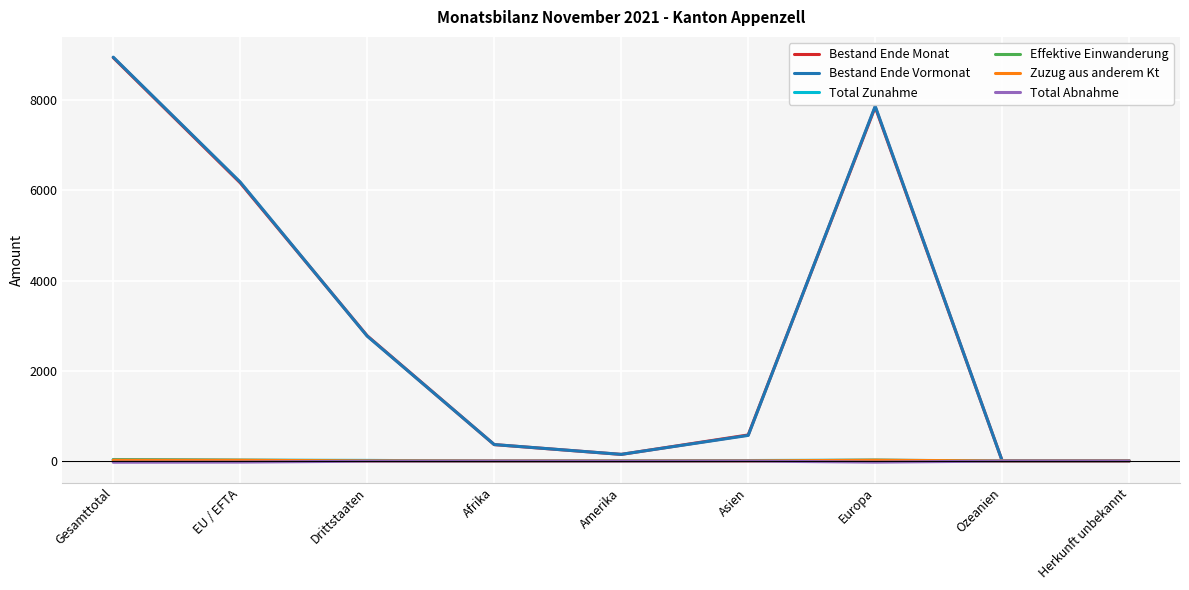

Which series has the largest range (max minus min)?

Bestand Ende Vormonat